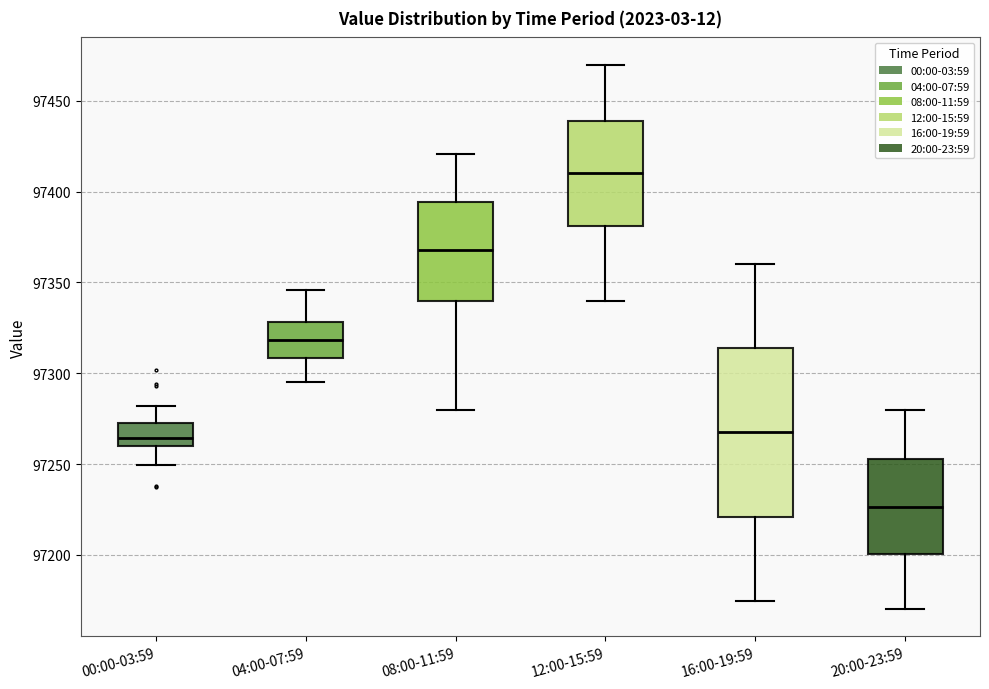

Which box's median line is the highest?

12:00-15:59